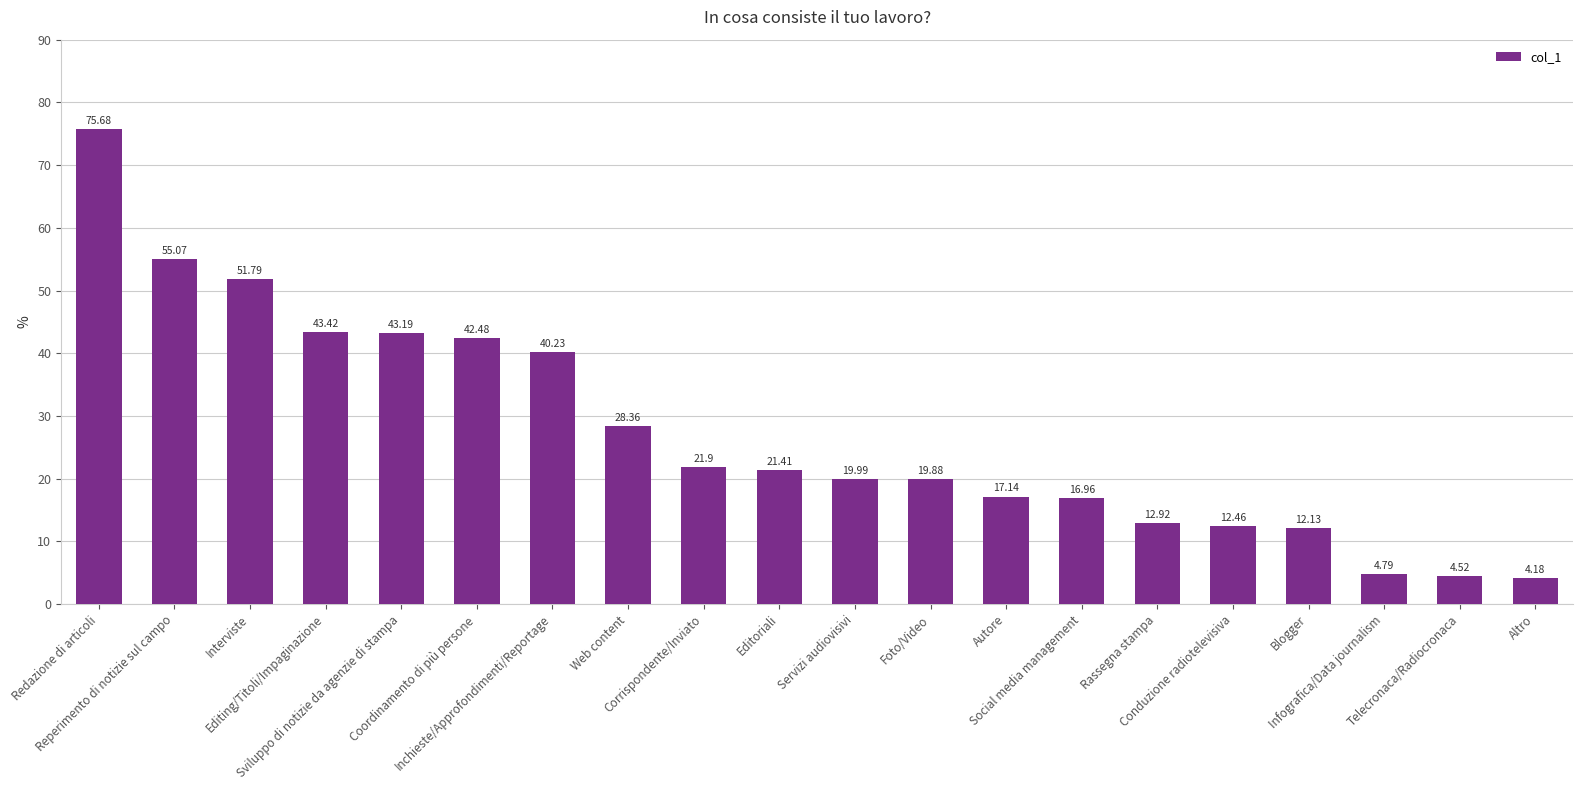

Is it true that the value at Inchieste/Approfondimenti/Reportage is 57.2?

False